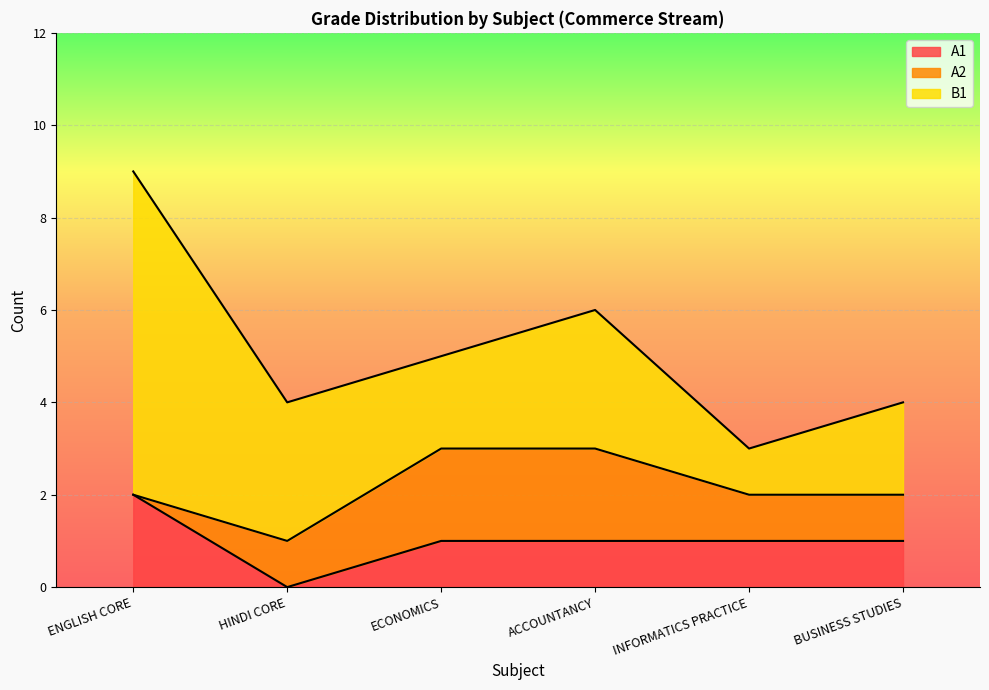

Between which two adjacent categories do A1 and A2 first intersect?

ENGLISH CORE and HINDI CORE